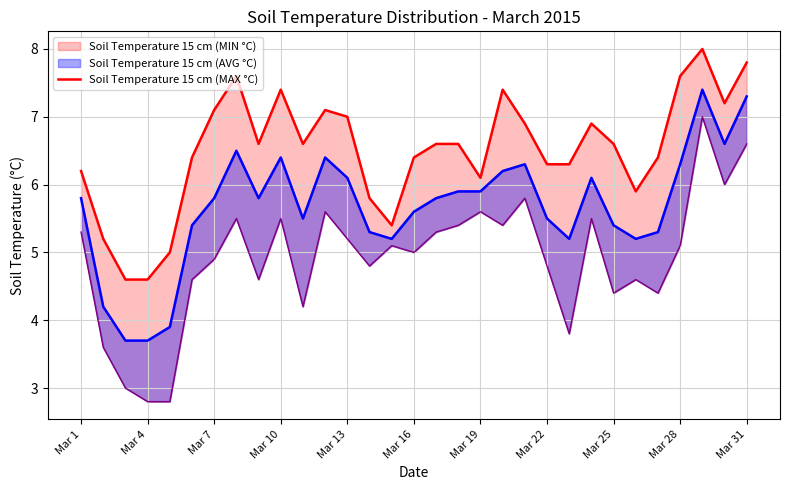

What is the sum of all values?

201.6